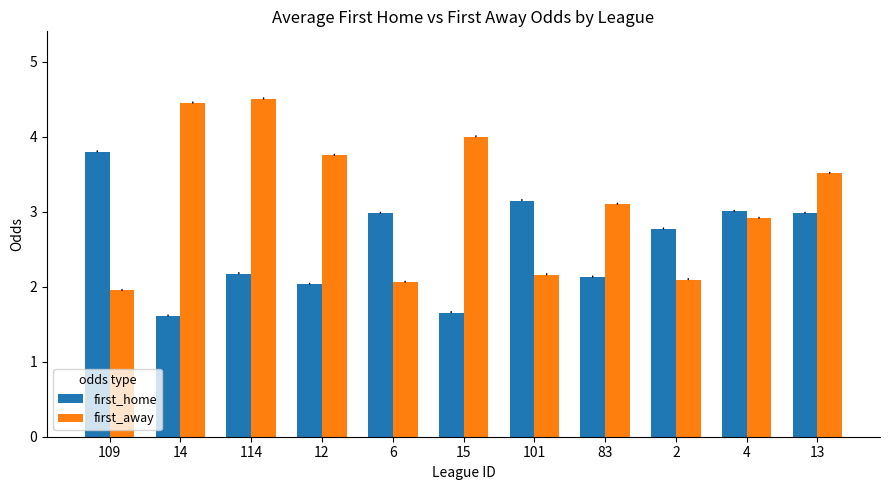

Rank the series by their average value, from highest to lowest.

first_away, first_home